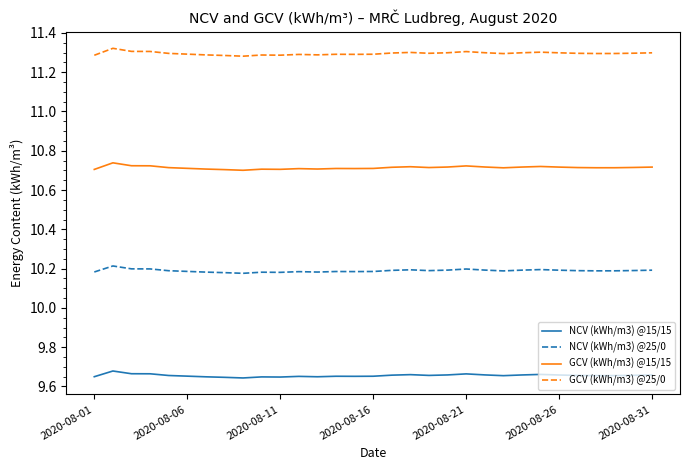

Which series has the largest range (max minus min)?

GCV (kWh/m3) @25/0